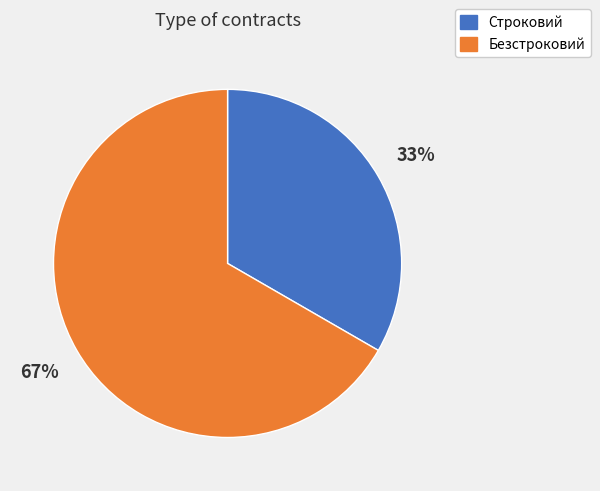

Does Безстроковий account for over 50% of the chart?

Yes